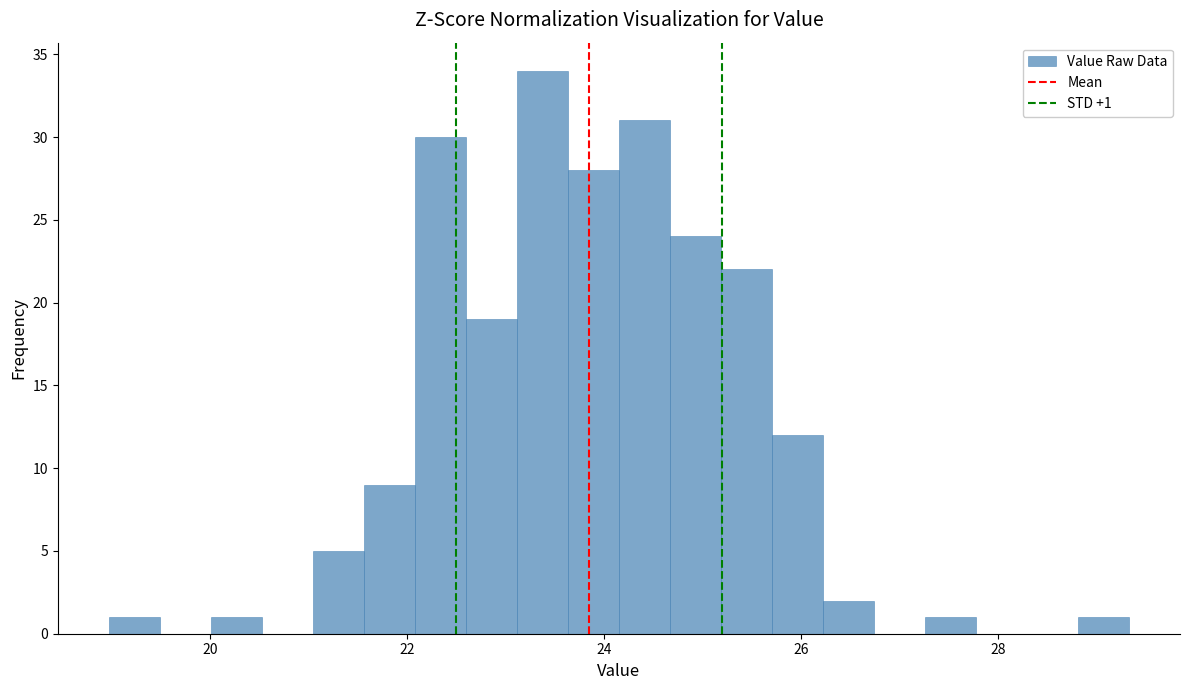

Read against the x-axis, roughly where is the centre of the tallest bar?

23.4